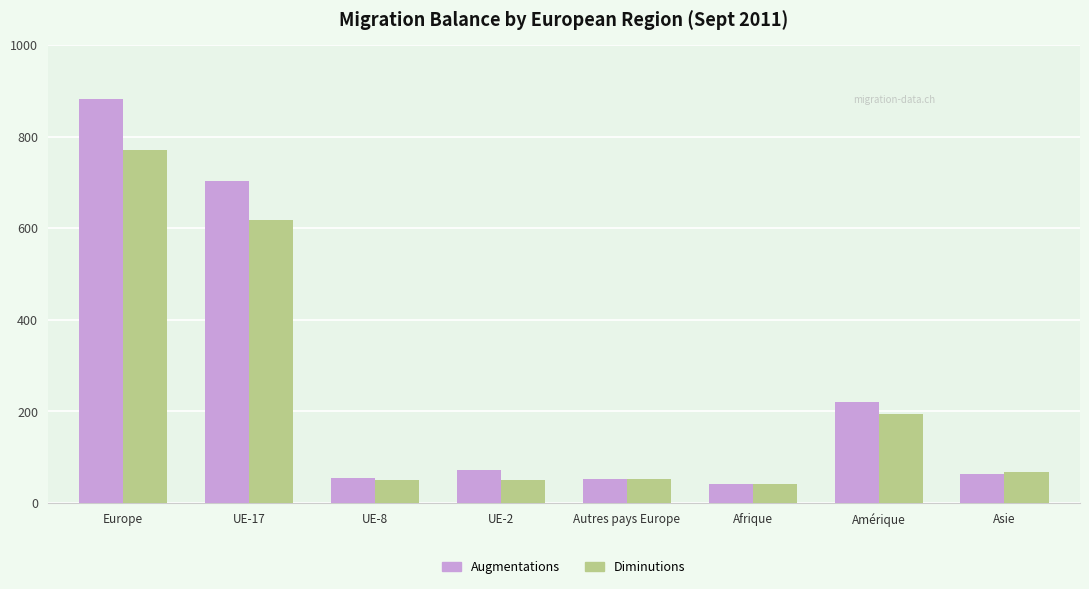

At which category is the sum across all series the highest?

Europe